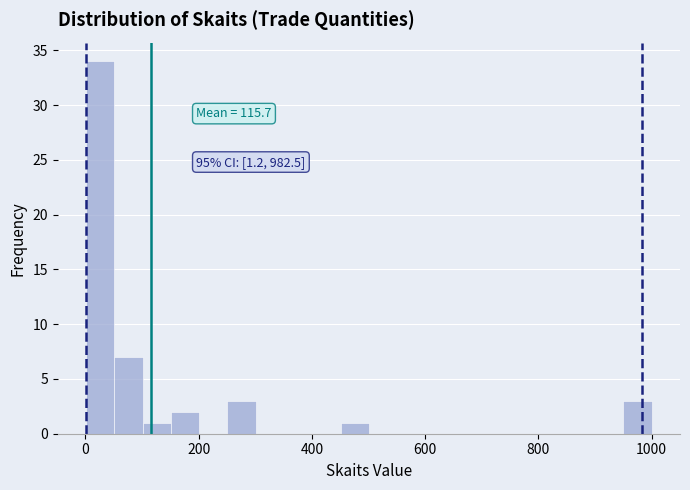

Around what value on the x-axis is the tallest bar? Give the approximate position of its centre, as read against the axis.

20